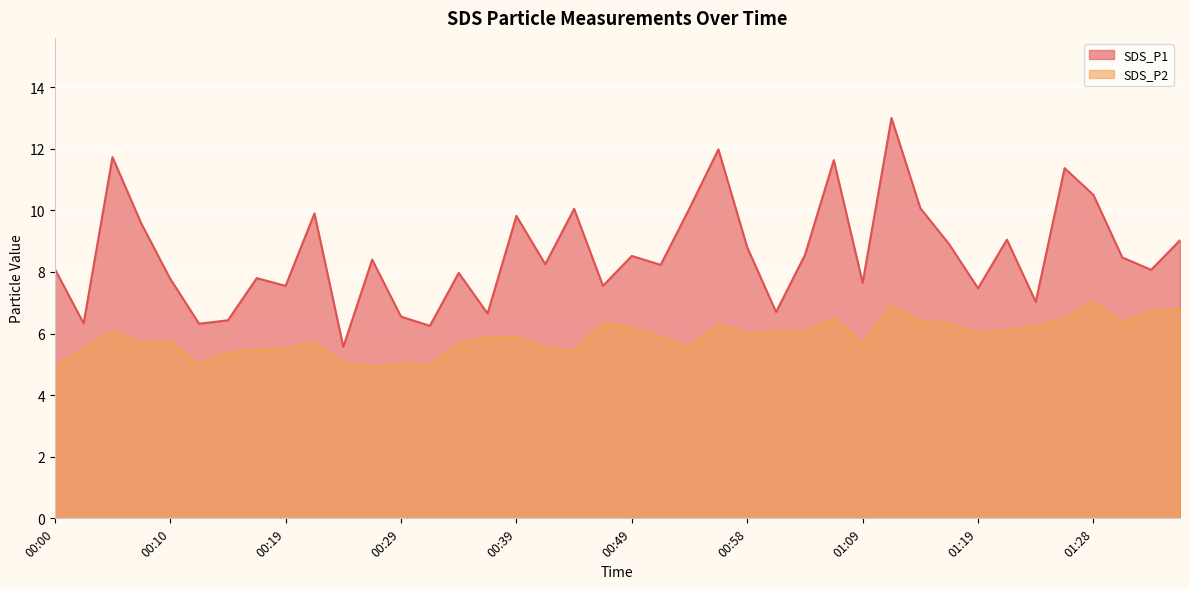

What are all the series names shown in the legend?

SDS_P1, SDS_P2